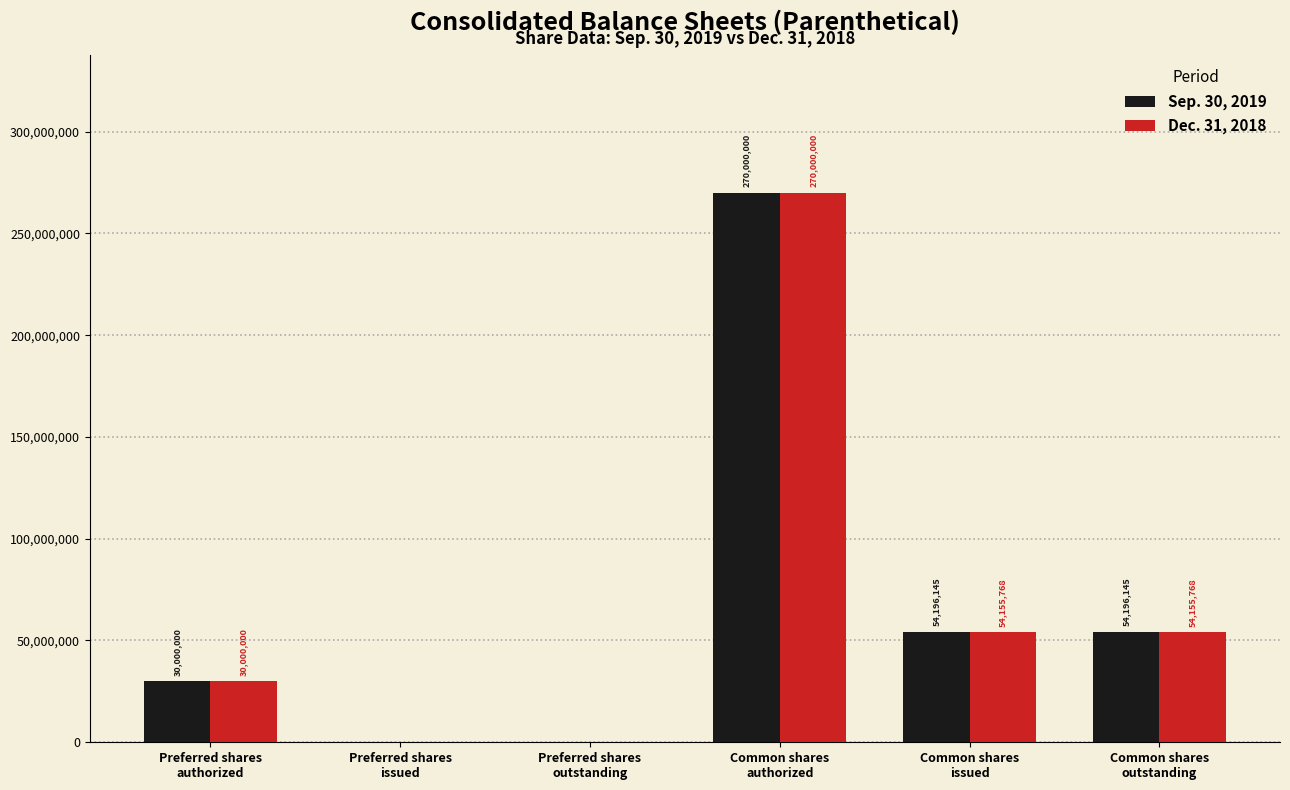

Reading left to right, list all the values displayed in this chart.

Sep. 30, 2019: 30000000	0	0	270000000	54196145	54196145
Dec. 31, 2018: 30000000	0	0	270000000	54155768	54155768